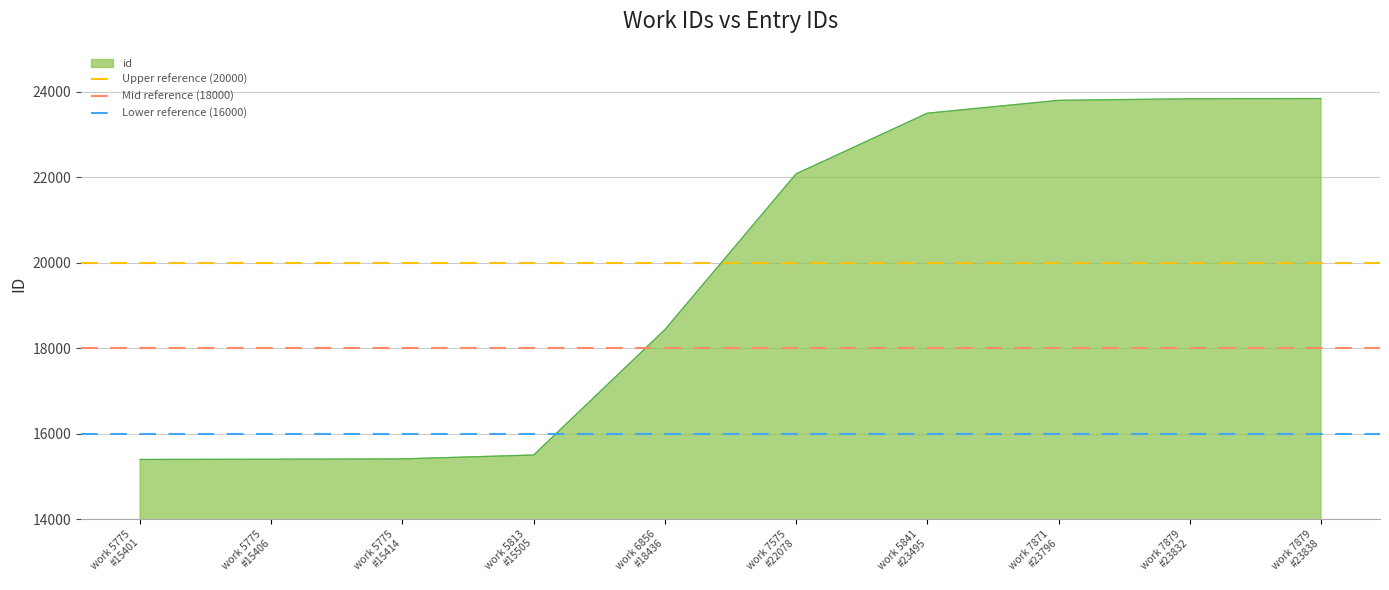

What position from the left is work 5775
#15401?

1